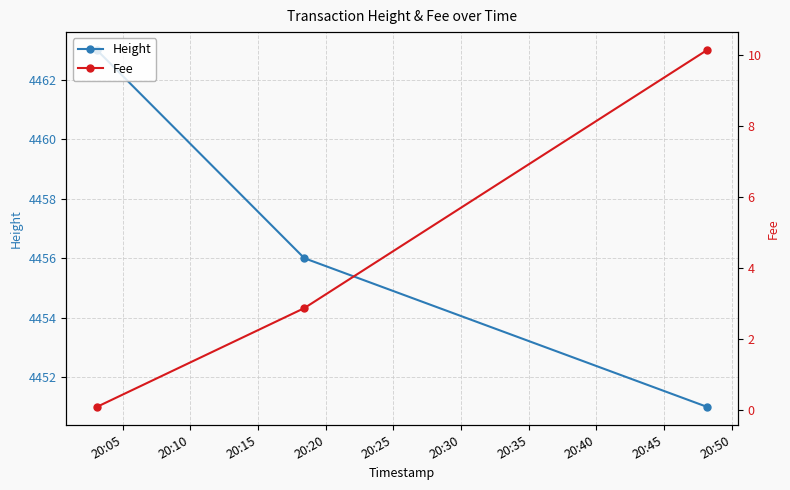

What is the value of the Height point at the 2nd from the left?

4456